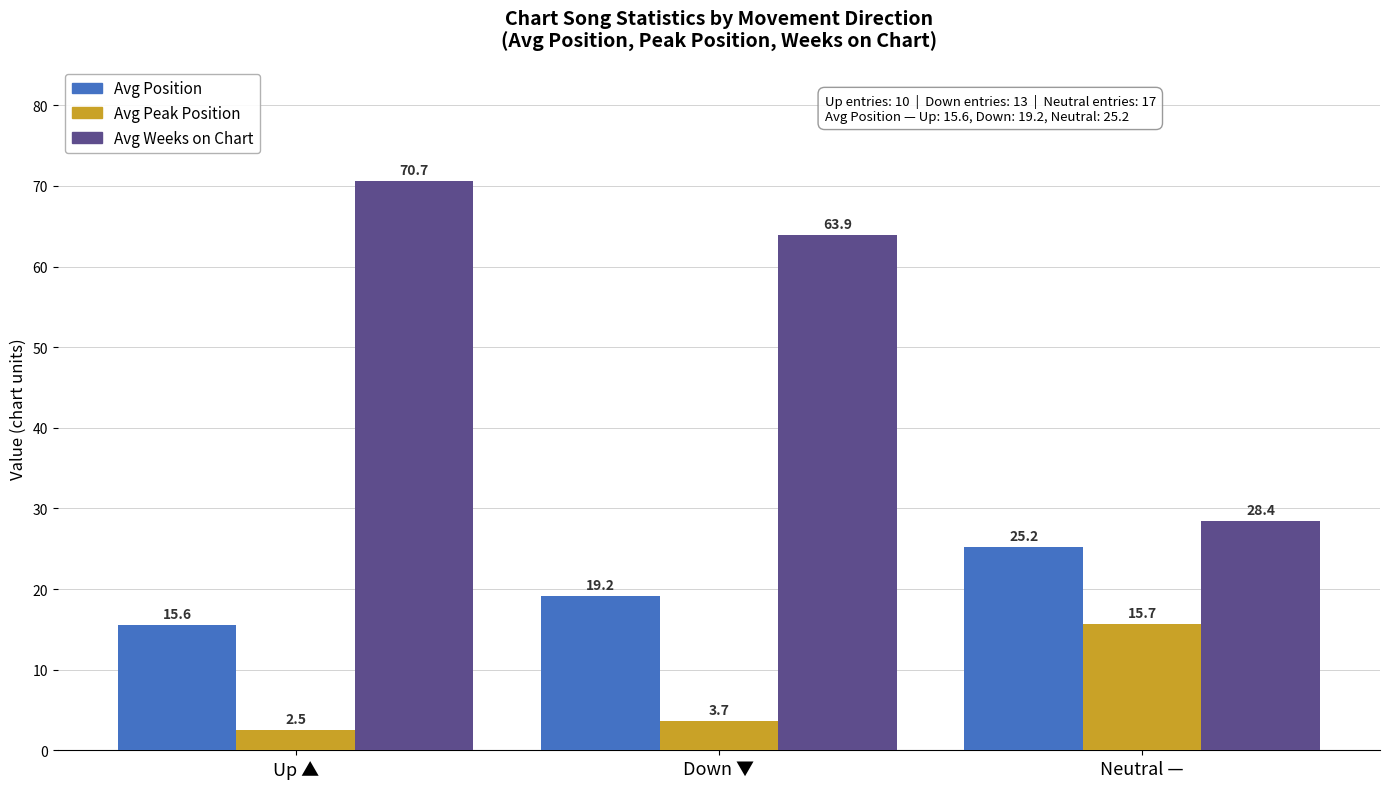

What is the value of the Avg Weeks on Chart bar at the 2nd from the left?

63.9